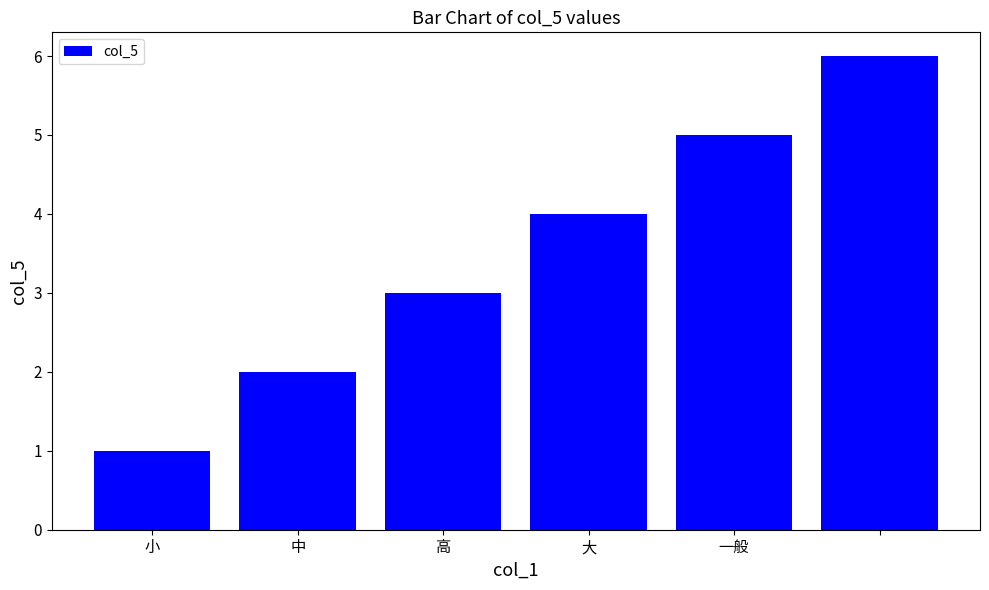

What is the average value?

4